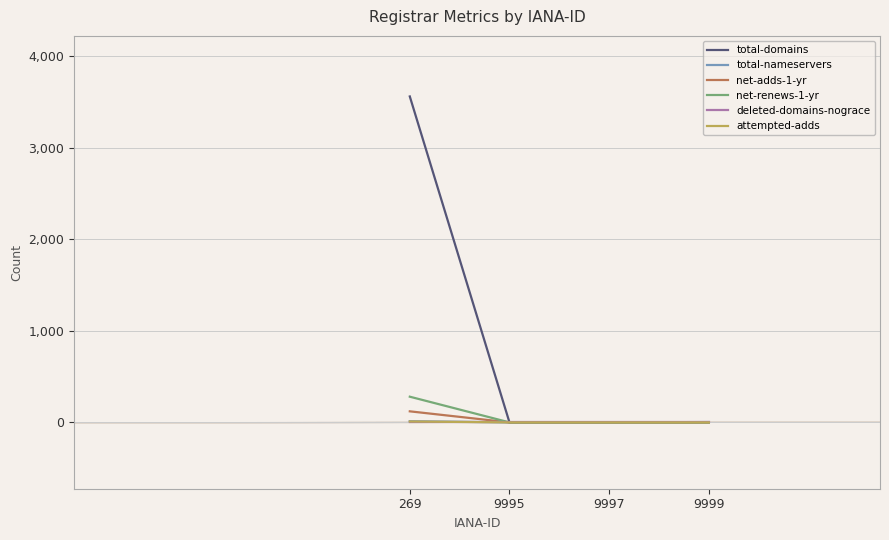

At how many categories does at least one series exceed 2290?

1